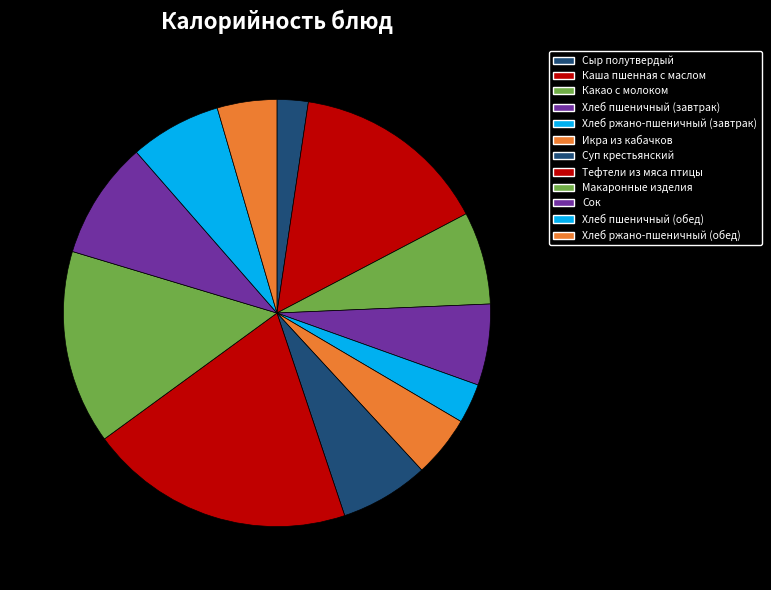

Which slice is the largest?

Тефтели из мяса птицы